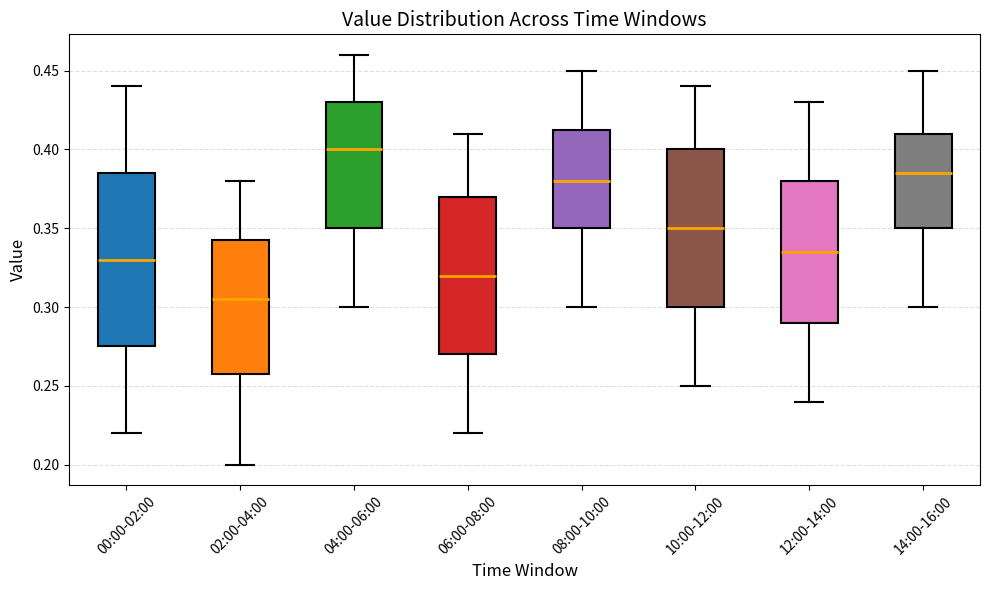

Where does the upper whisker of the box for 10:00-12:00 end on the y-axis? The values are not printed on the chart, so give them approximately, as read against the axis.

0.440